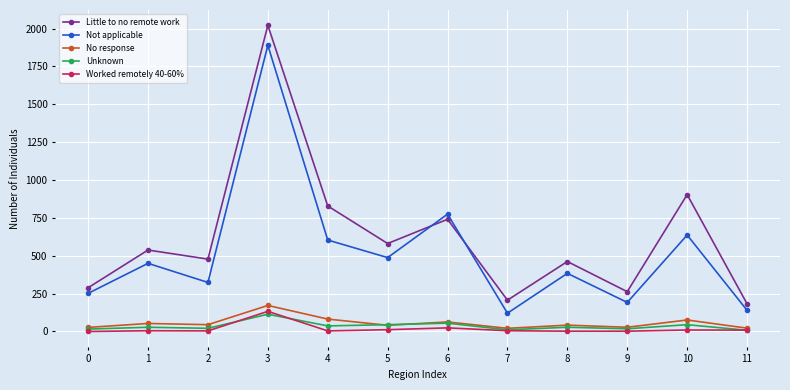

What is the total value across all series at 10?

1672